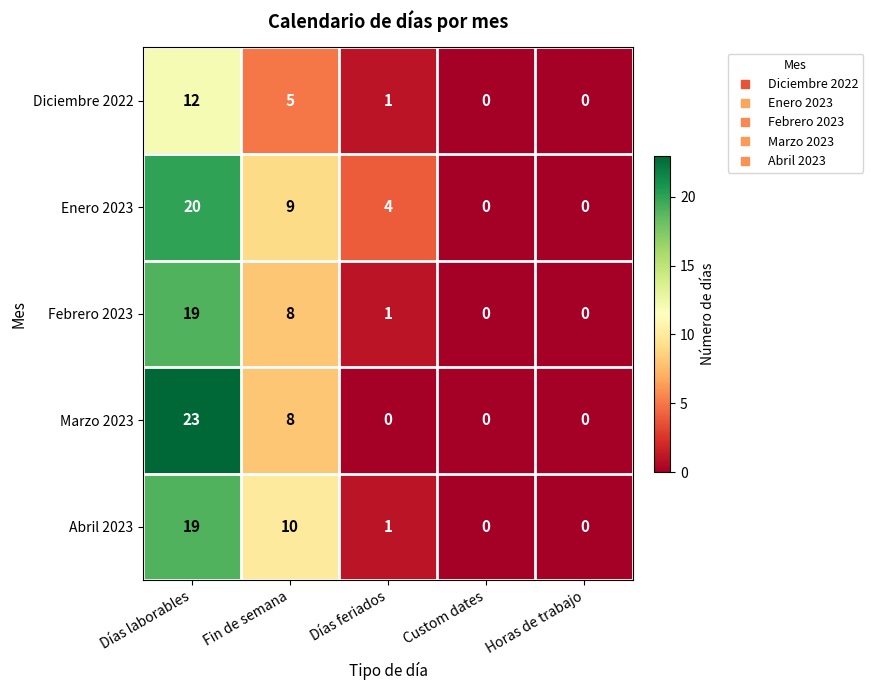

Count the number of categories in the chart.

5